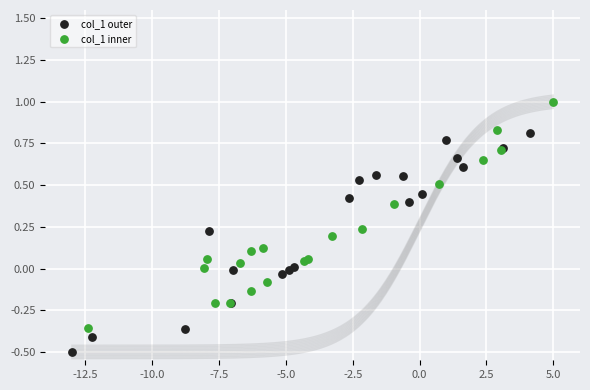

What are all the series names shown in the legend?

col_1 outer, col_1 inner